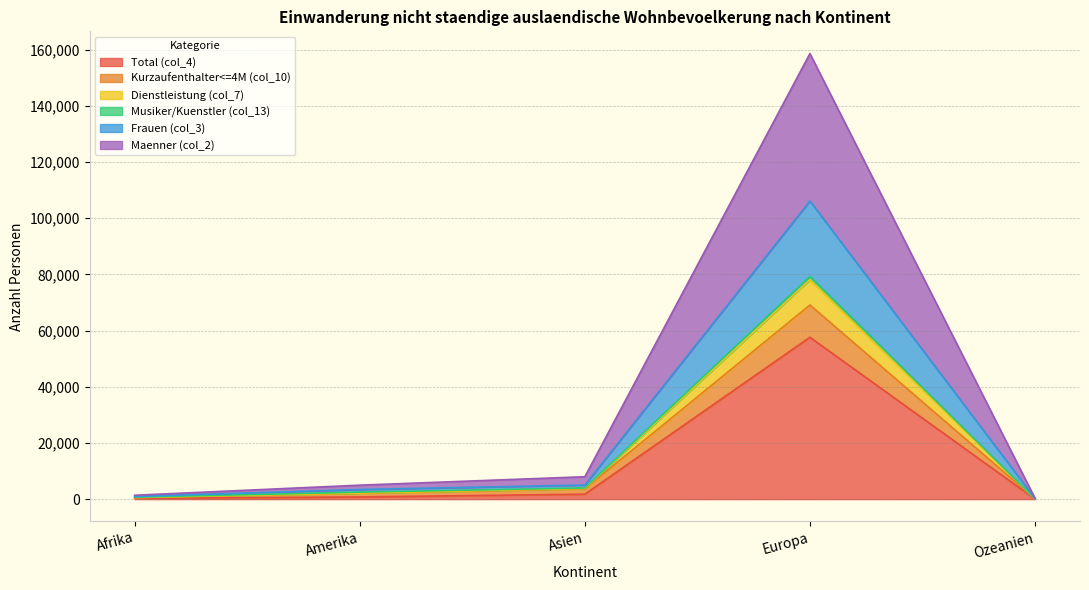

Which category has the lowest value across all series?

Ozeanien